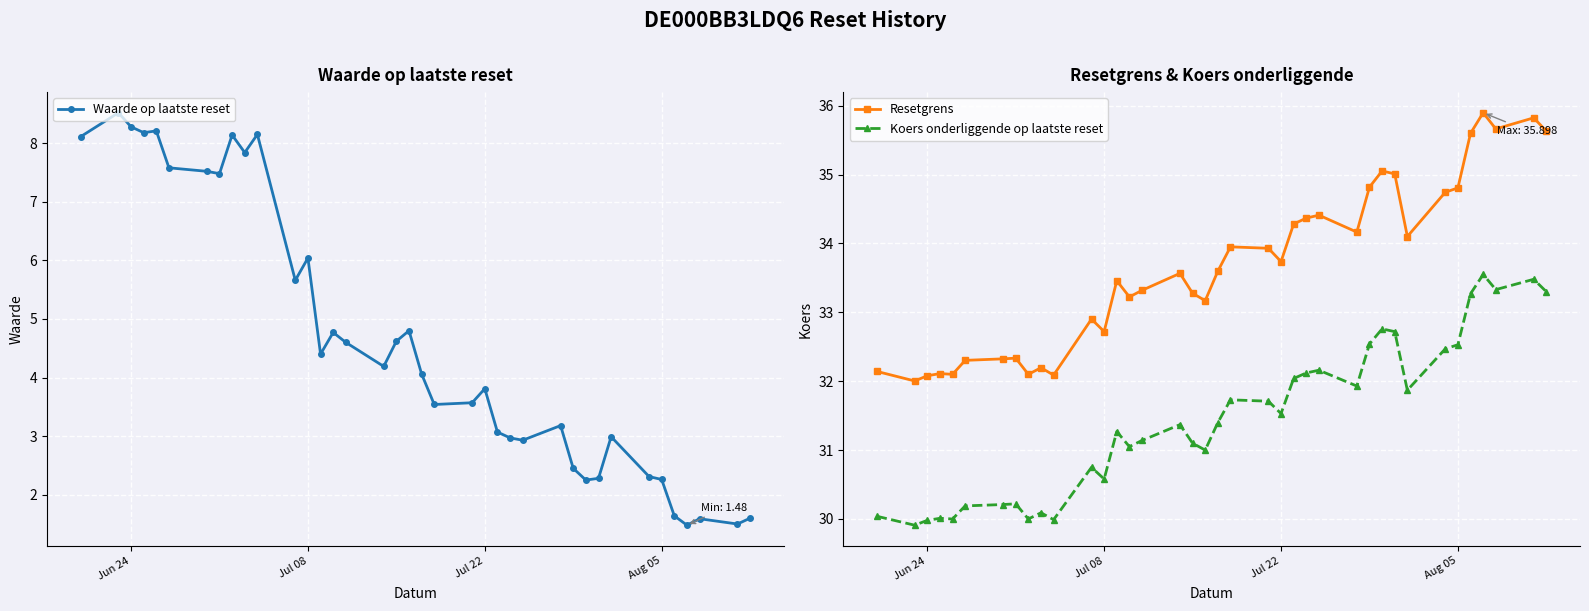

What is the minimum value for Waarde op laatste reset?

1.5